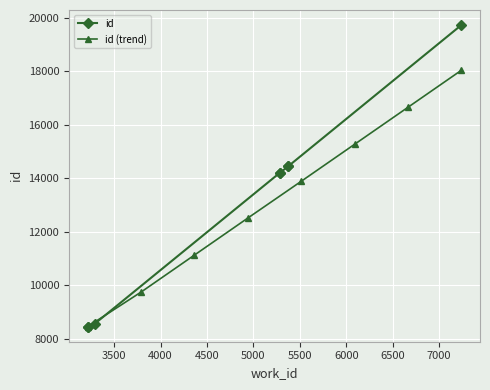

True or false: id (trend) has more than 2 points higher than both neighbors.

False